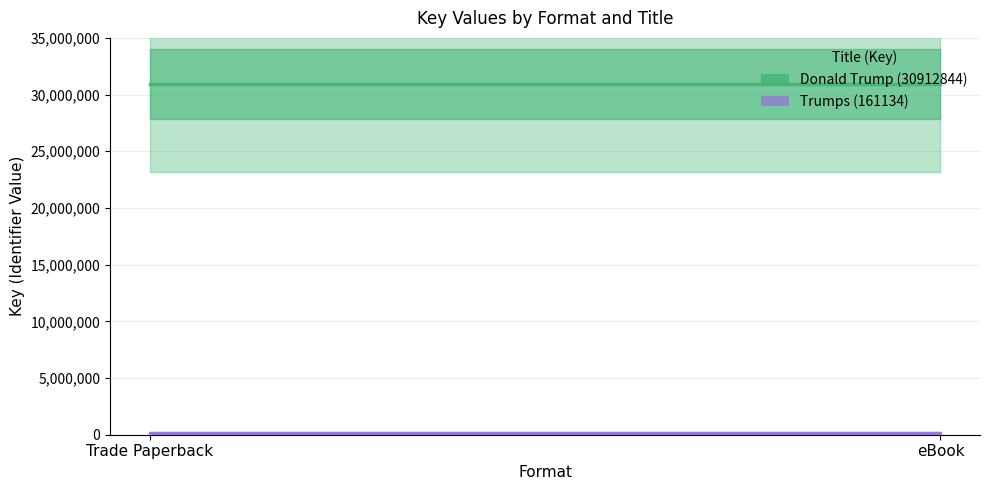

What is the spread (max minus min) of values at eBook?

30751710